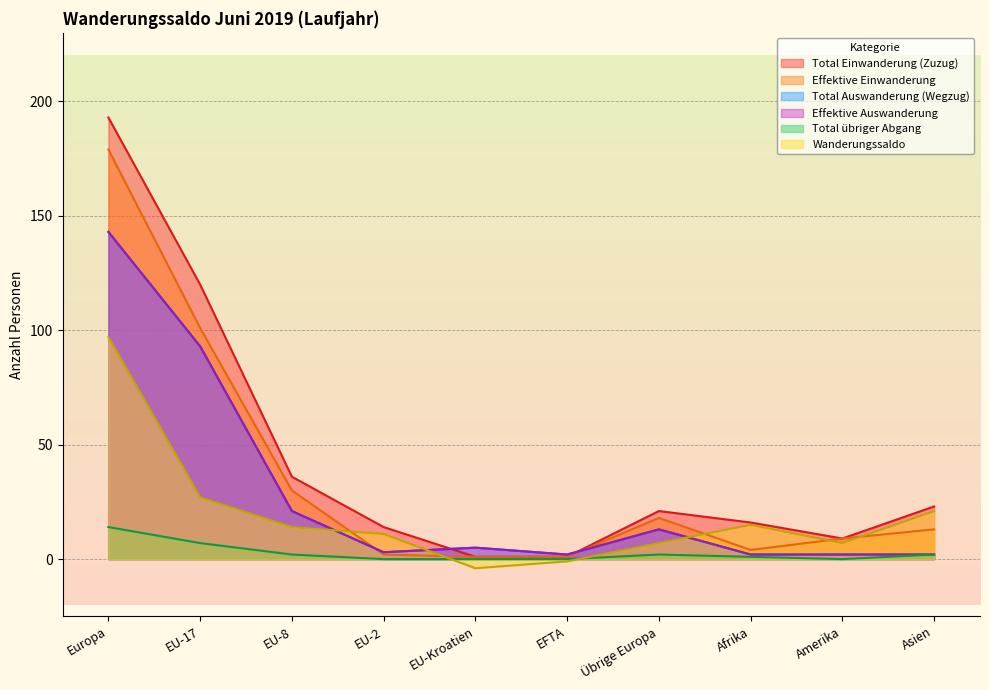

What is the spread (max minus min) of values at EU-Kroatien?

9